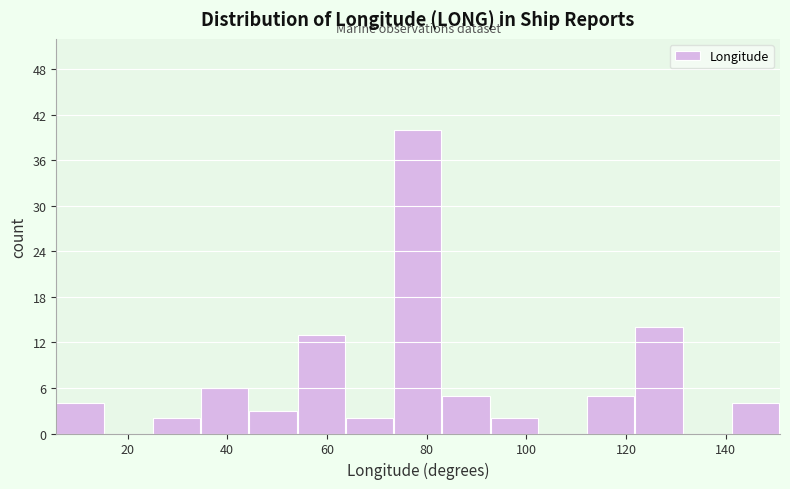

How tall is the bar that spans 92 to 102 on the x-axis? Neither the bar edges nor the heights are printed on the chart, so give them approximately, as read against the axes.

2